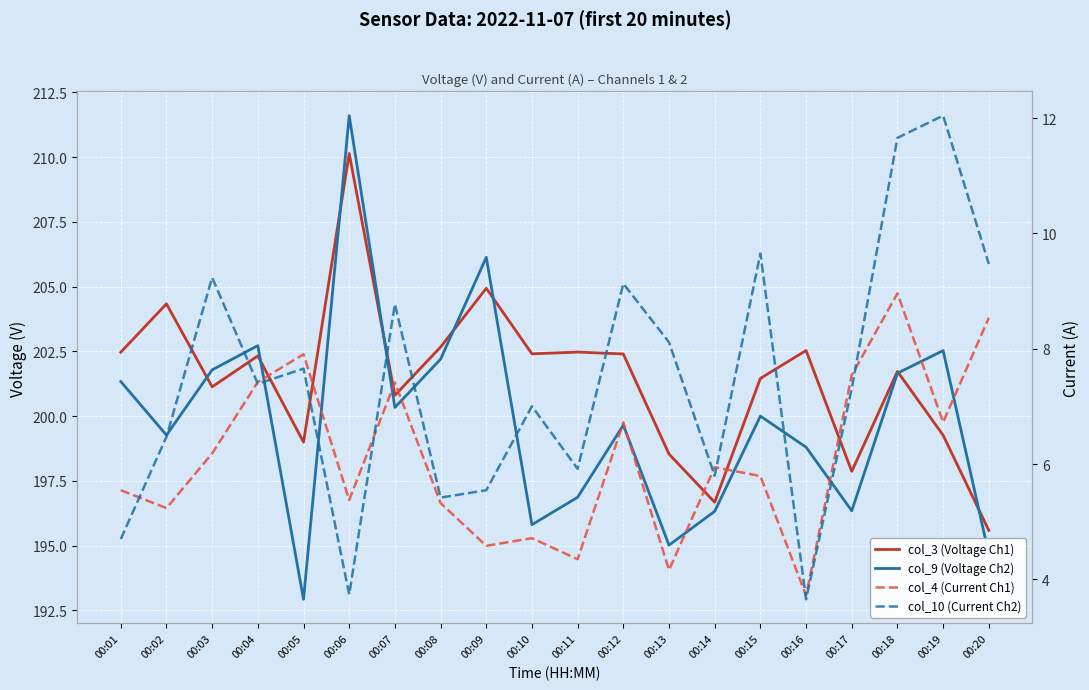

Is the value of col_9 (Voltage Ch2) at 00:08 greater than the value of col_10 (Current Ch2) at 00:18?

Yes